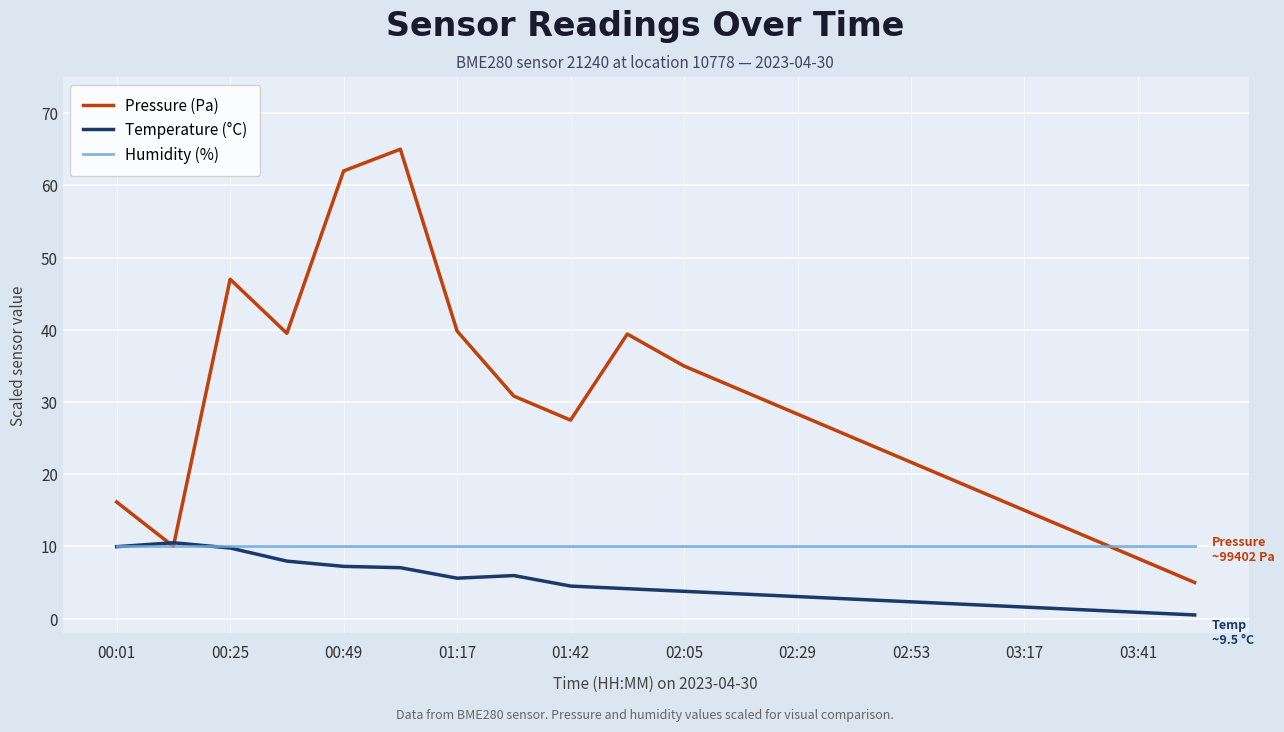

How many categories are shown in the chart?

20